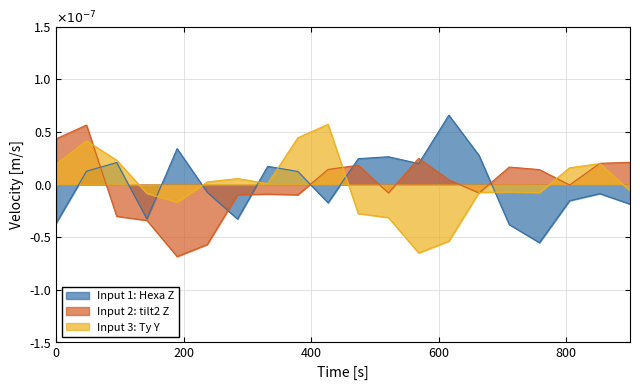

Is it true that Input 1: Hexa Z equals 0.0 at 2?

False